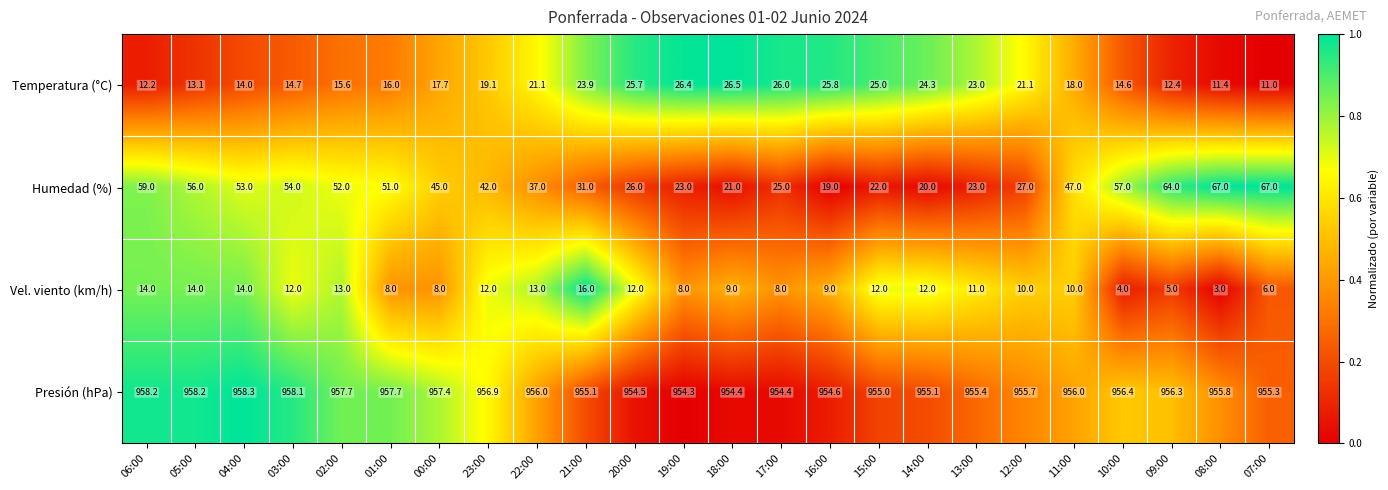

At which category is the sum across all series the highest?

06:00